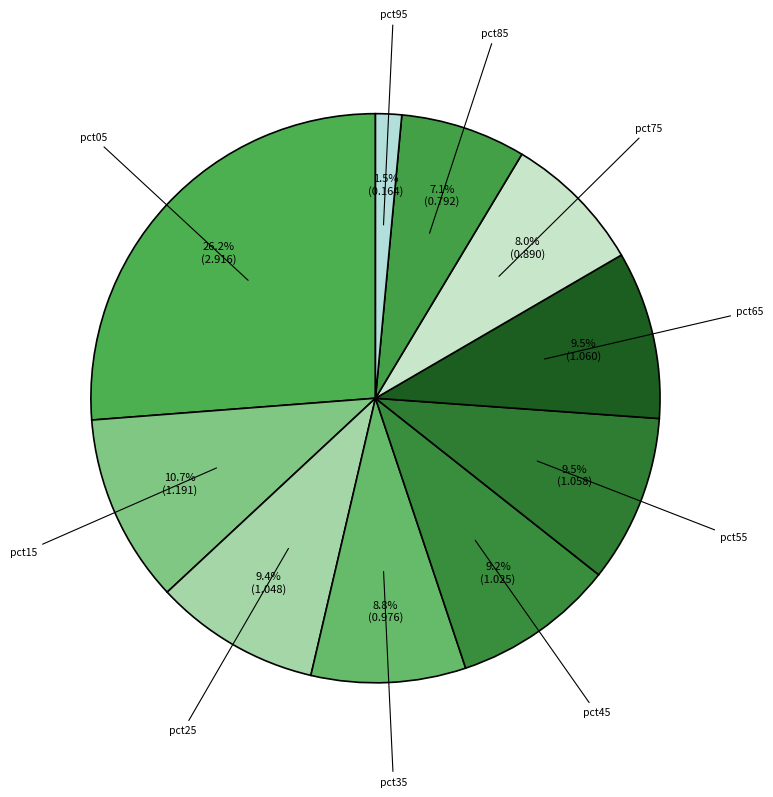

What is the ratio of the value at pct45 to the value at pct65?

1.0